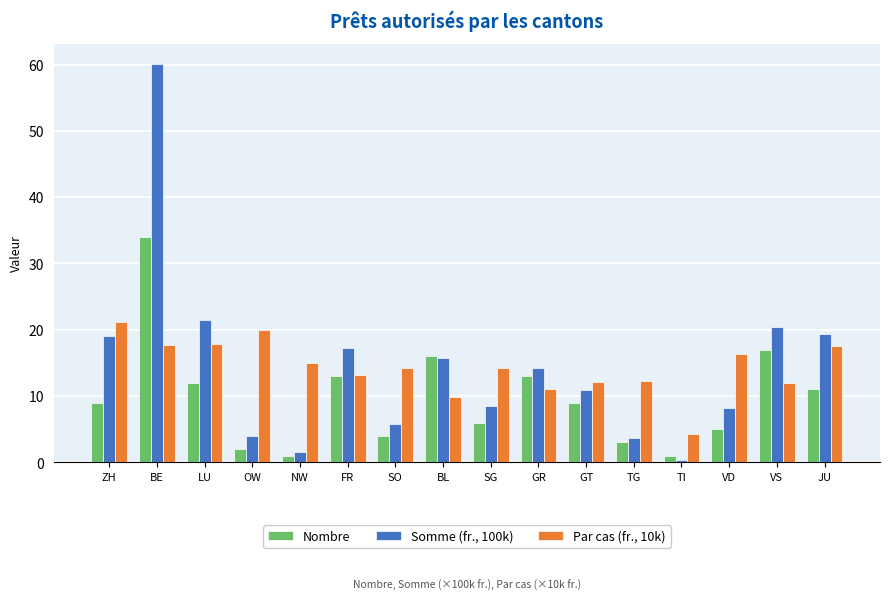

Is it true that Par cas (fr., 10k) equals 6.4 at GR?

False